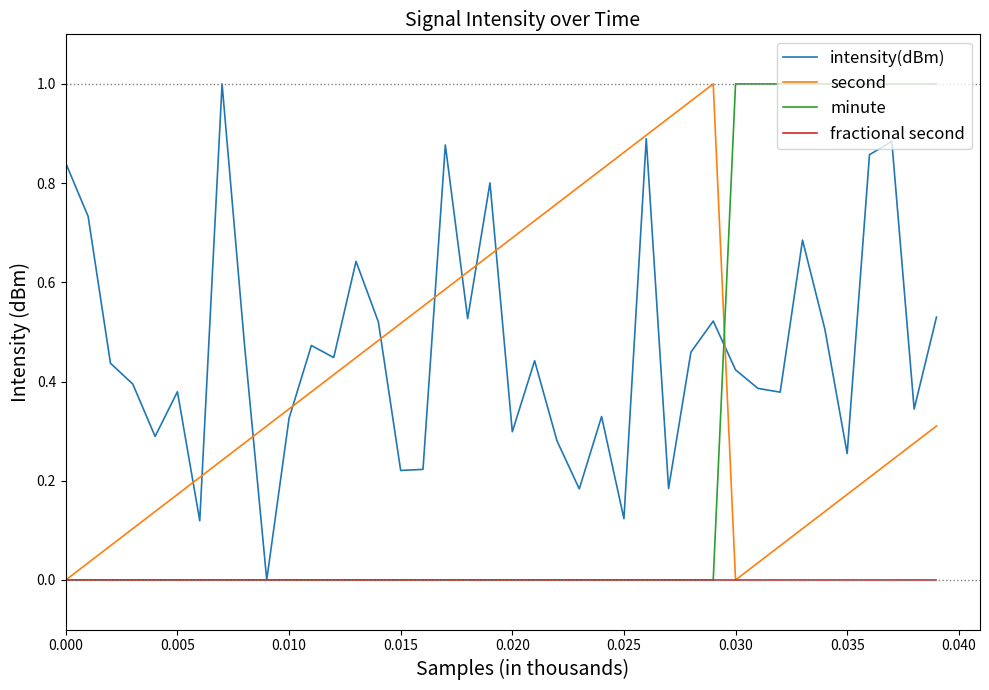

What are all the series names shown in the legend?

intensity(dBm), second, minute, fractional second